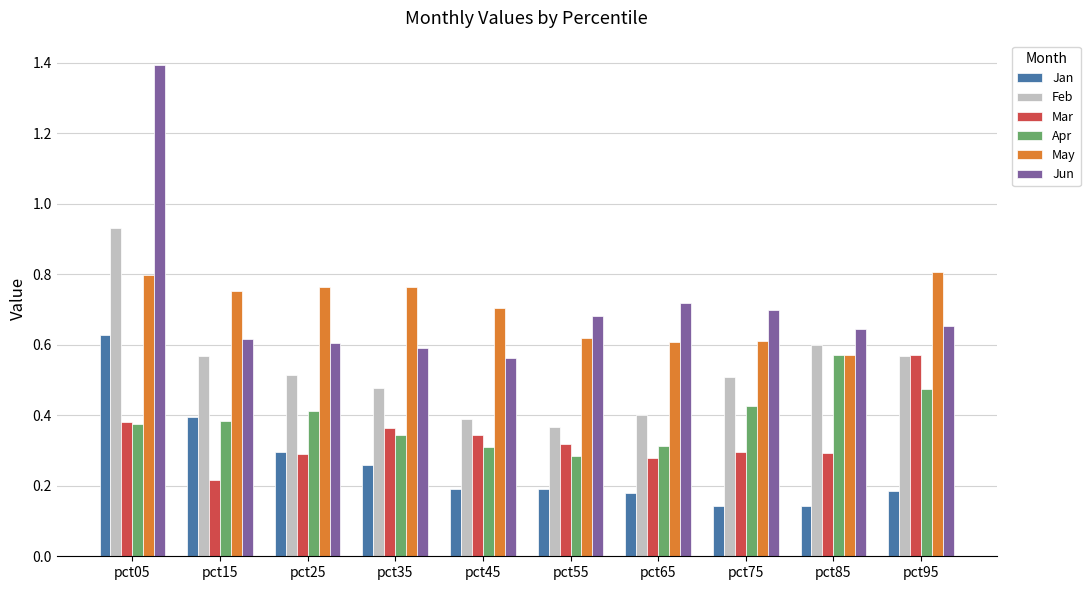

What is the spread (max minus min) of values at pct05?

1.0